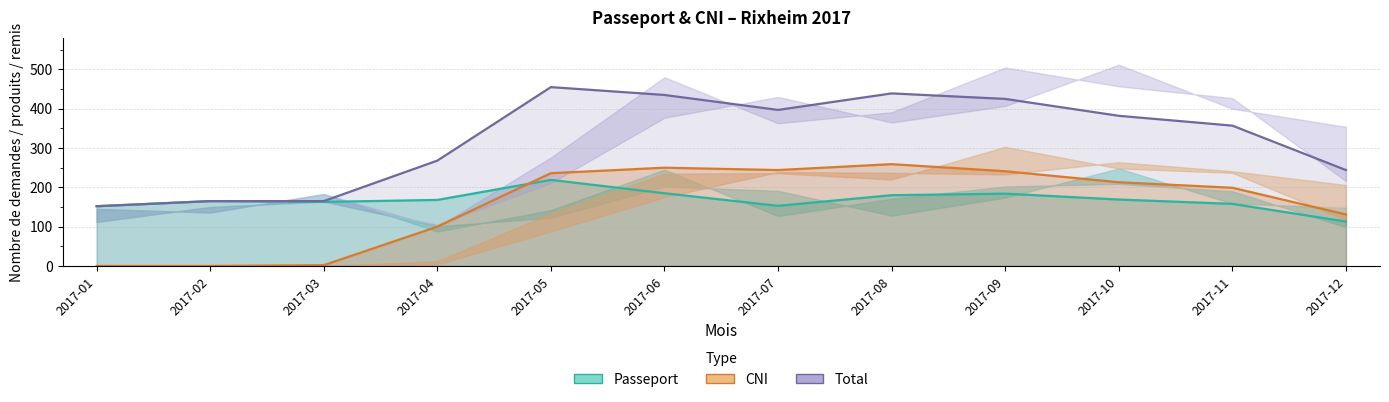

What is the value of the CNI demande point at the 3rd from the left?

2